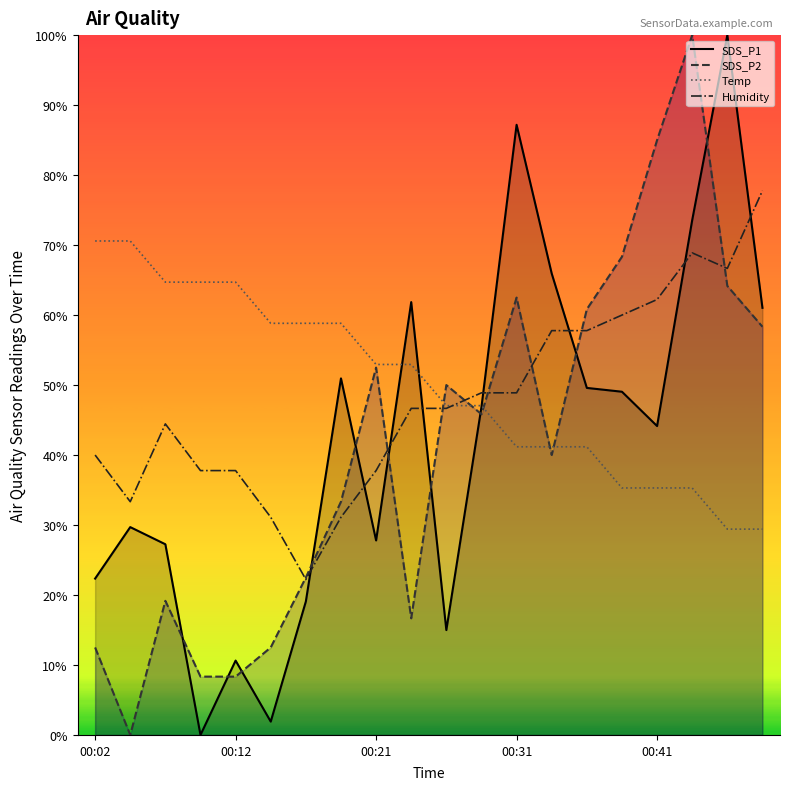

What is the average value of the Humidity series?

47.9